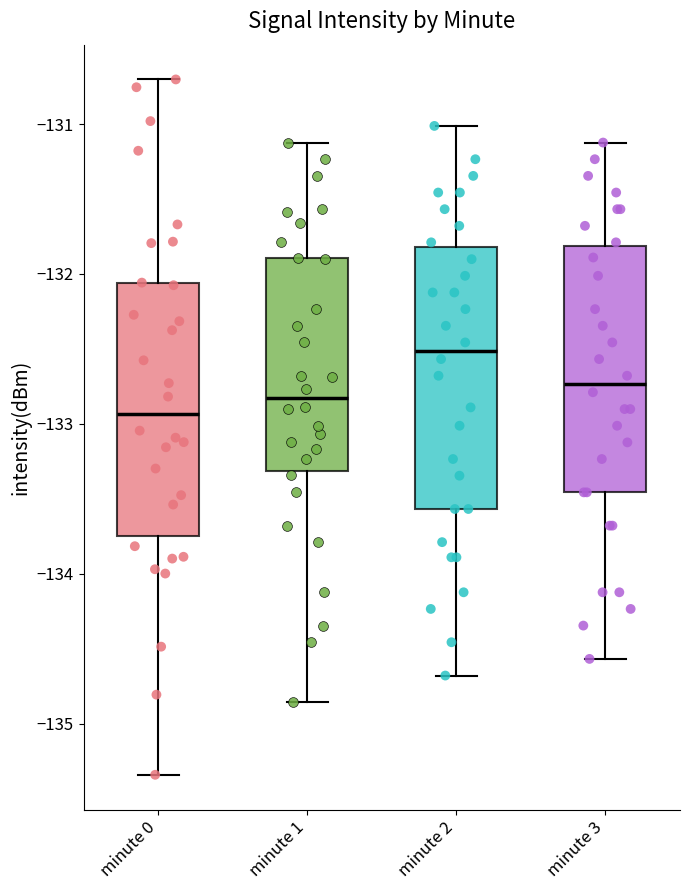

Reading left to right, read every box against the y-axis: the position of its median line, the range the box covers, and the ends of its whiskers. The values are not printed on the chart, so give them approximately, as read against the axis.

minute 0: median -132.9, box -133.7 to -132.1, whiskers -135.3 to -130.7
minute 1: median -132.8, box -133.3 to -131.9, whiskers -134.9 to -131.1
minute 2: median -132.5, box -133.6 to -131.8, whiskers -134.7 to -131.0
minute 3: median -132.7, box -133.5 to -131.8, whiskers -134.6 to -131.1